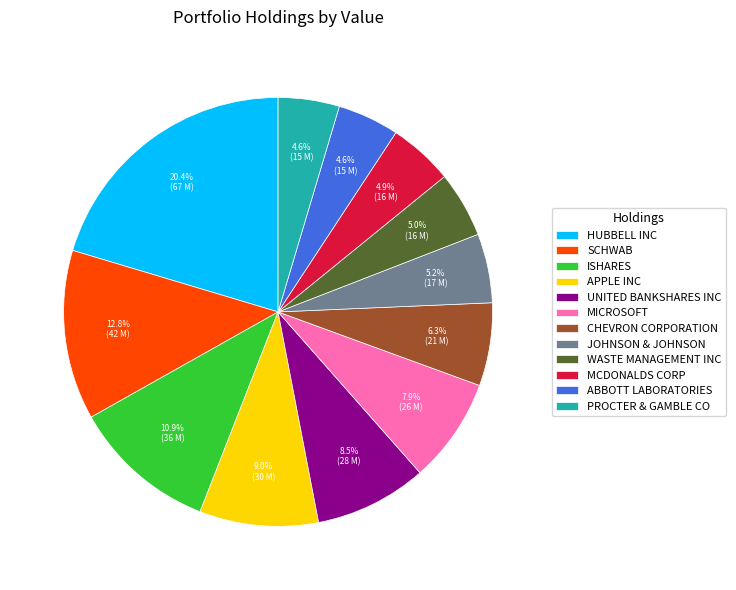

Which slice is the largest?

HUBBELL INC